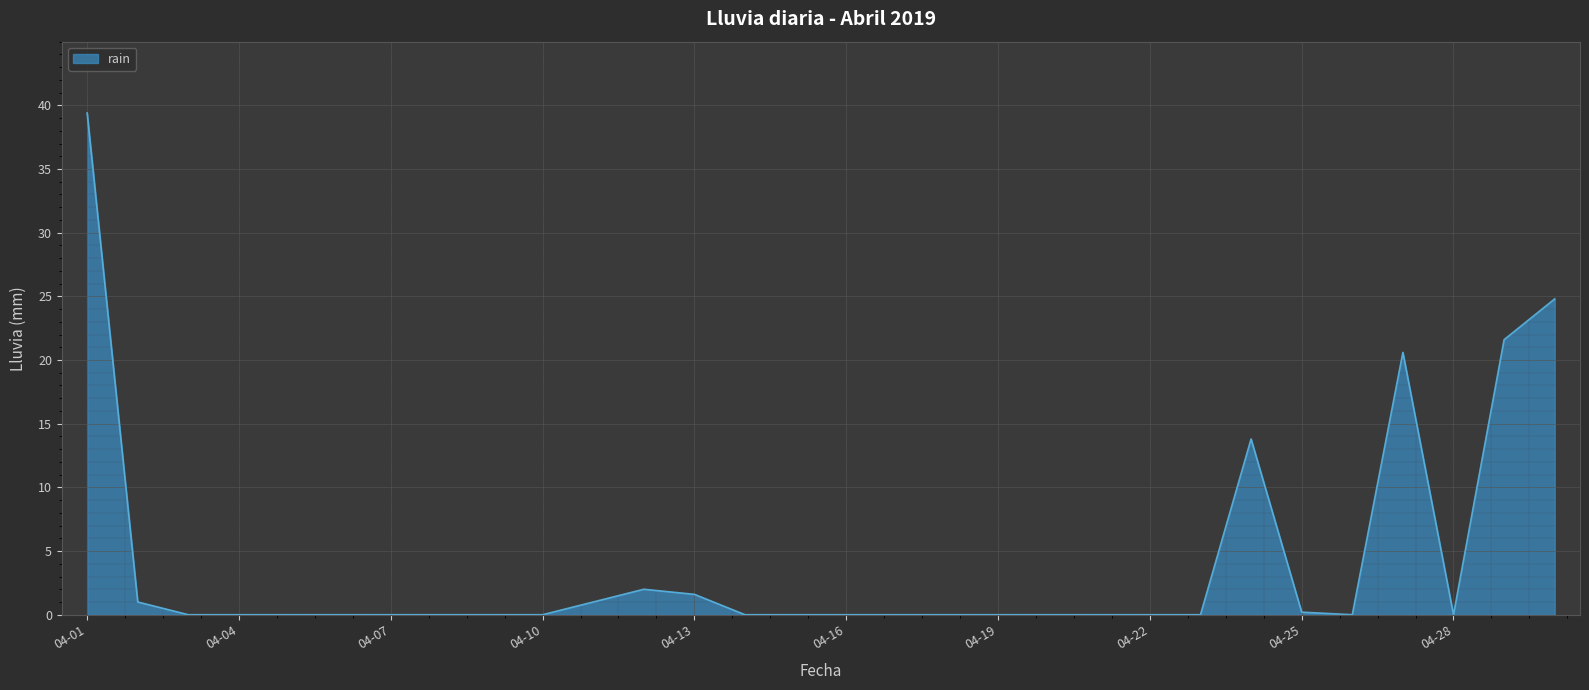

How many lines are shown in the chart?

1